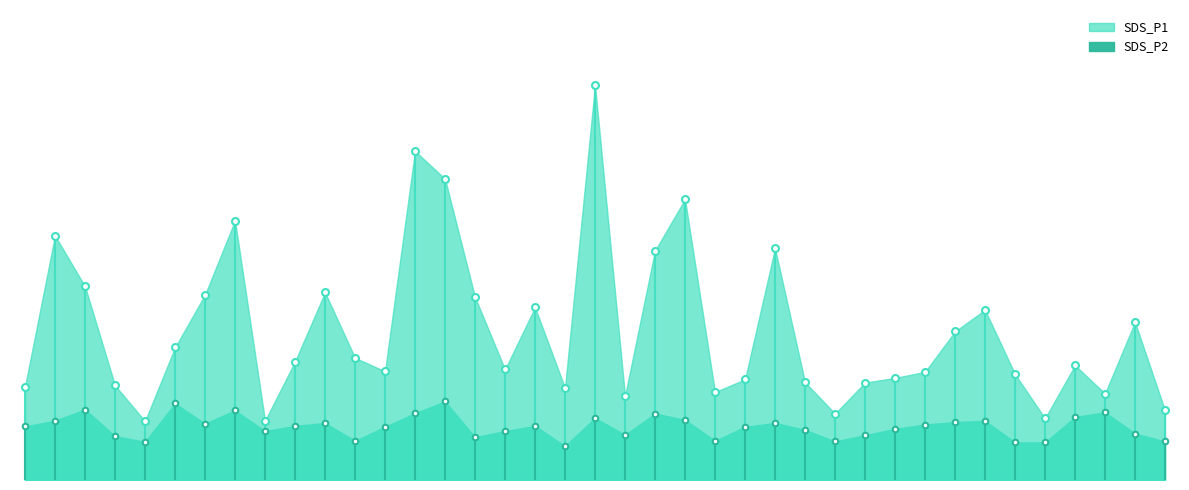

At how many categories does at least one series exceed 4?

34